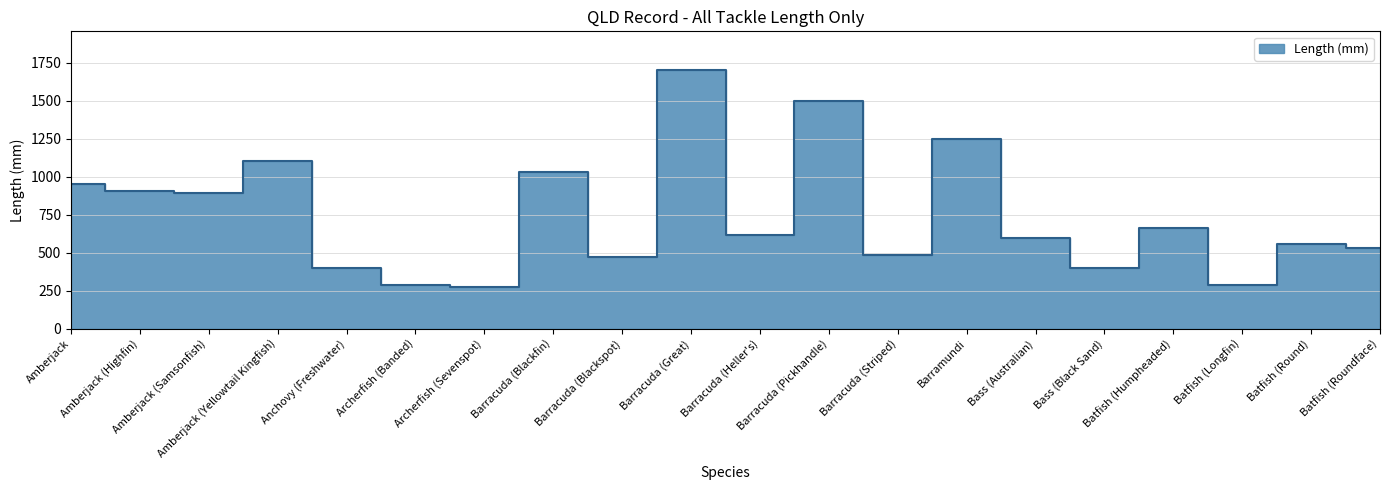

Reading left to right, extract all data points from this chart.

955	905	890	1100	400	290	275	1030	475	1700	620	1500	485	1250	600	400	660	290	556	530